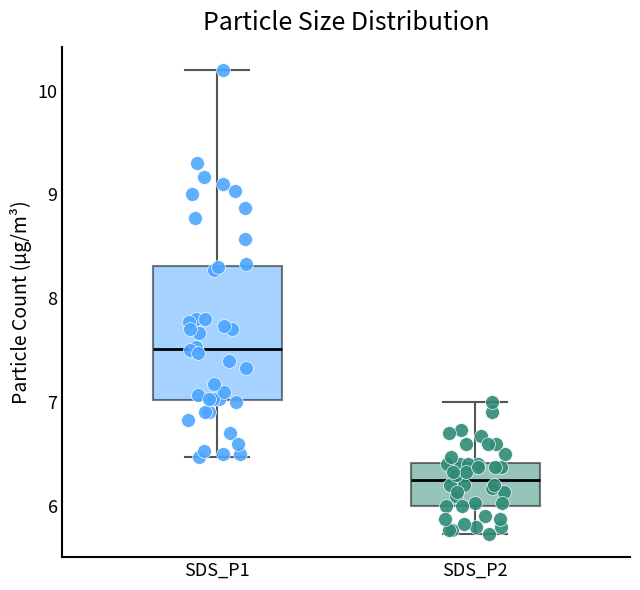

Which box's median line is the lowest?

SDS_P2